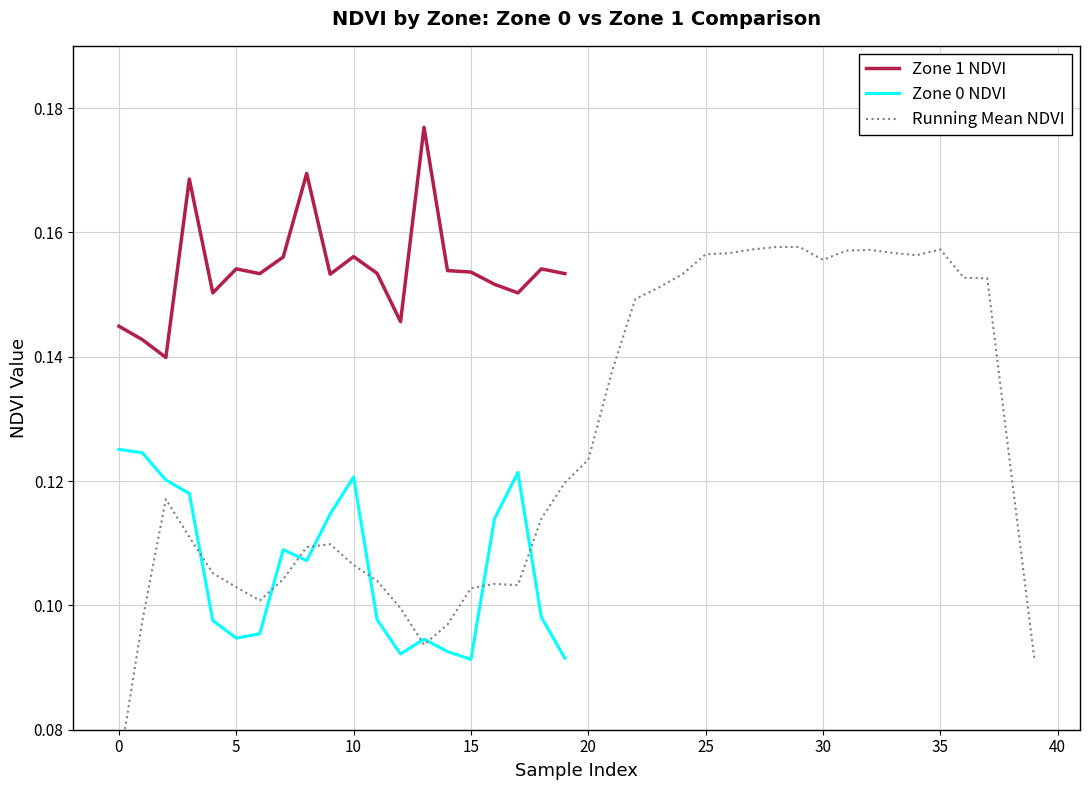

True or false: Zone 0 NDVI and Zone 1 NDVI cross at least once.

False